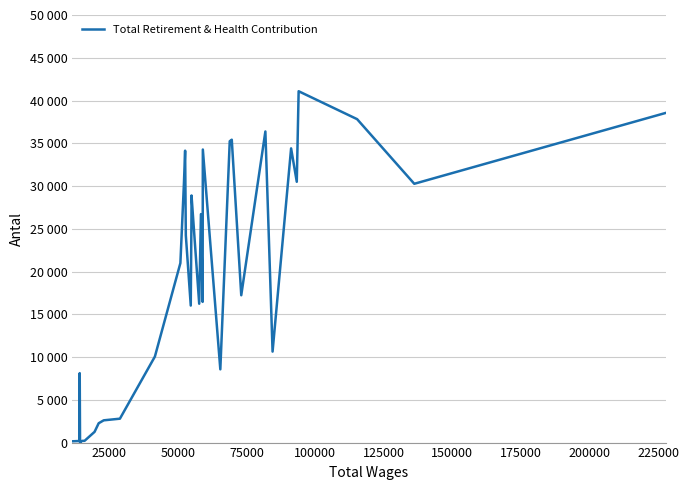

What is the sum of all values?

659837